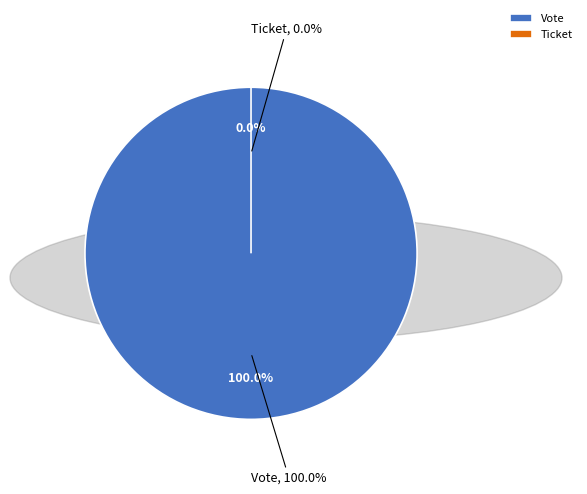

Is Vote the majority of the pie?

Yes